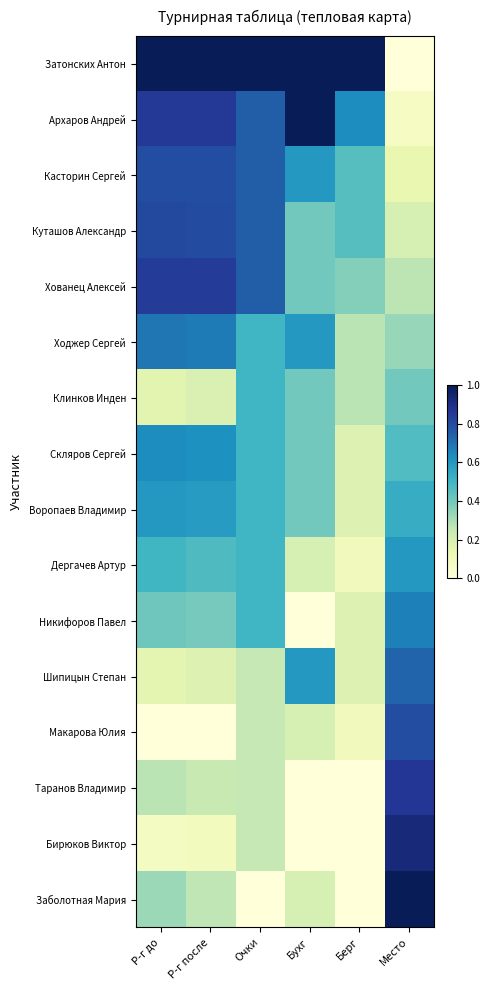

What is the difference between the highest and lowest values at Бухг?

1.0